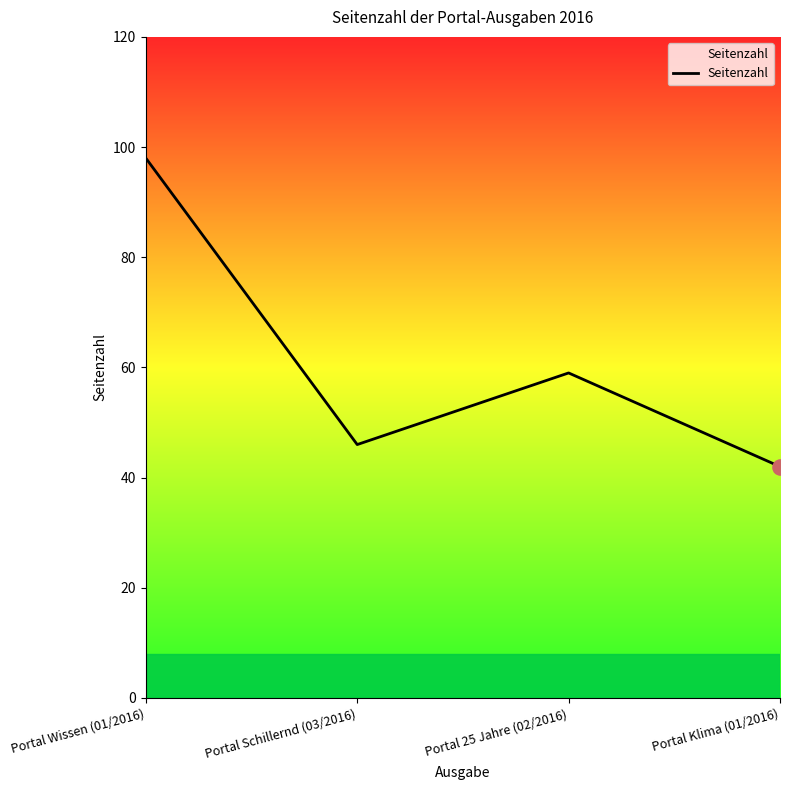

Approximately how many times larger is the value at Portal Schillernd (03/2016) compared to Portal 25 Jahre (02/2016)?

0.8